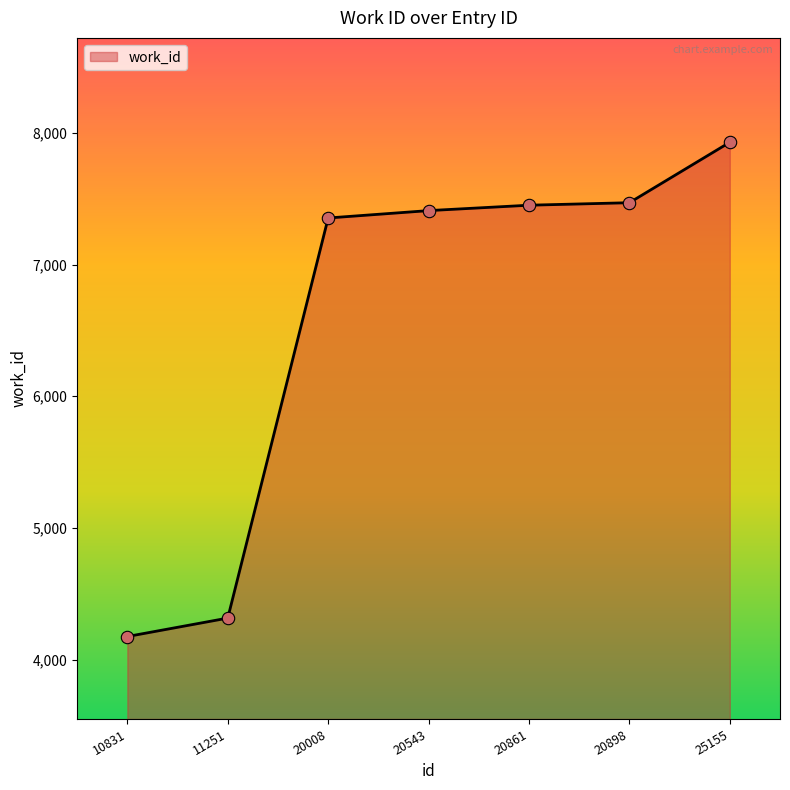

Approximately how many times larger is the value at 10831 compared to 11251?

1.0